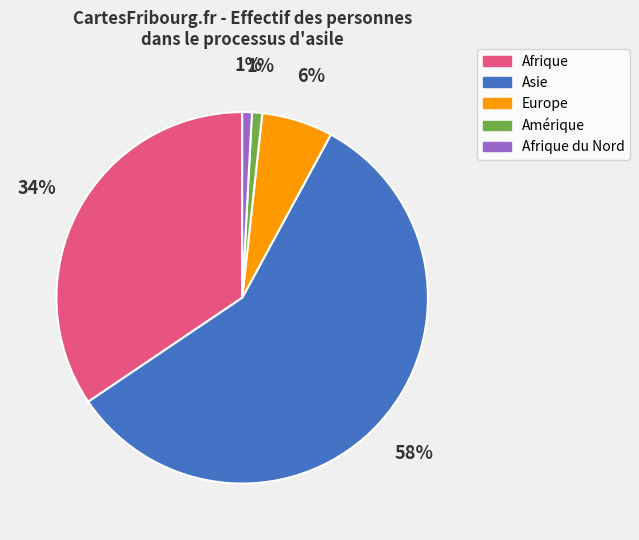

To the nearest percent, what is the average slice percentage?

20%